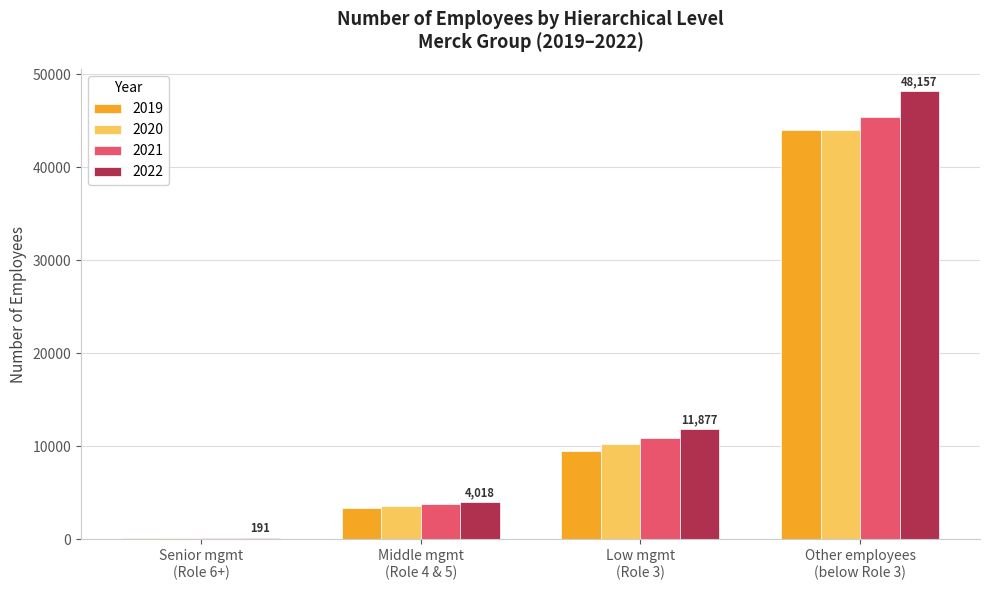

Which series has the largest range (max minus min)?

2022